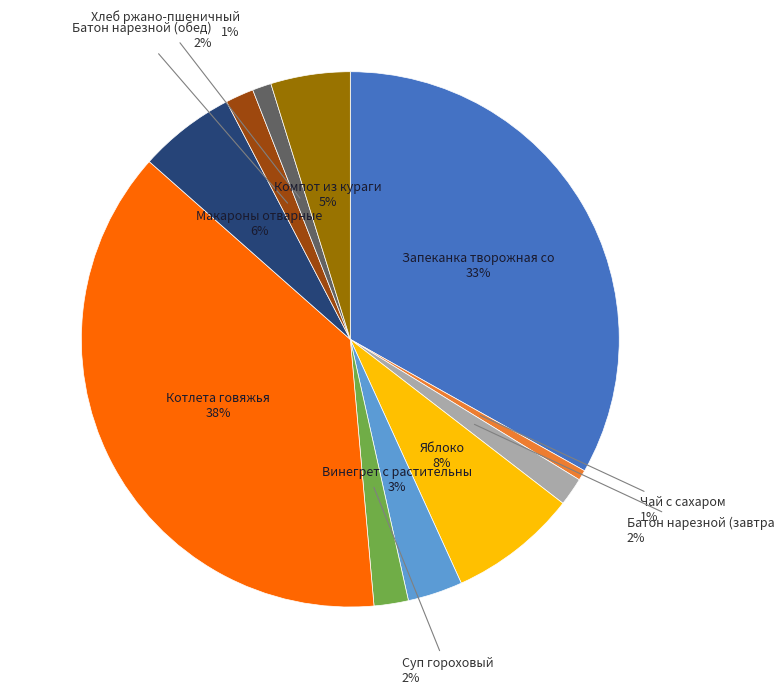

Count the number of slices in the pie.

11